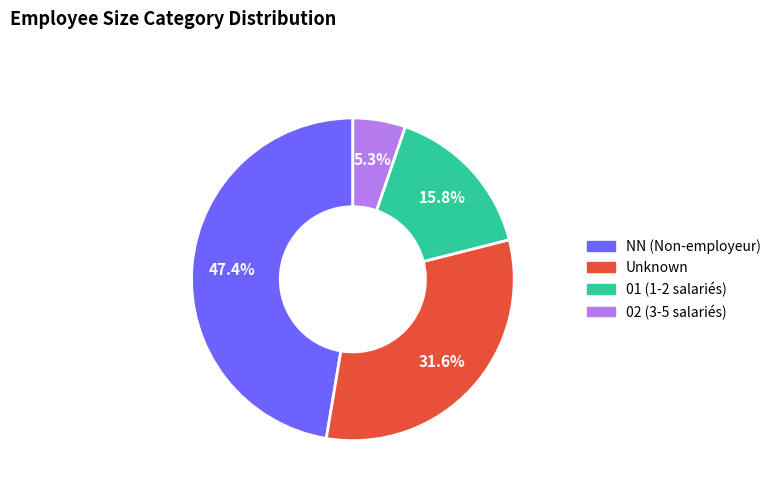

Does any single category account for the majority?

No